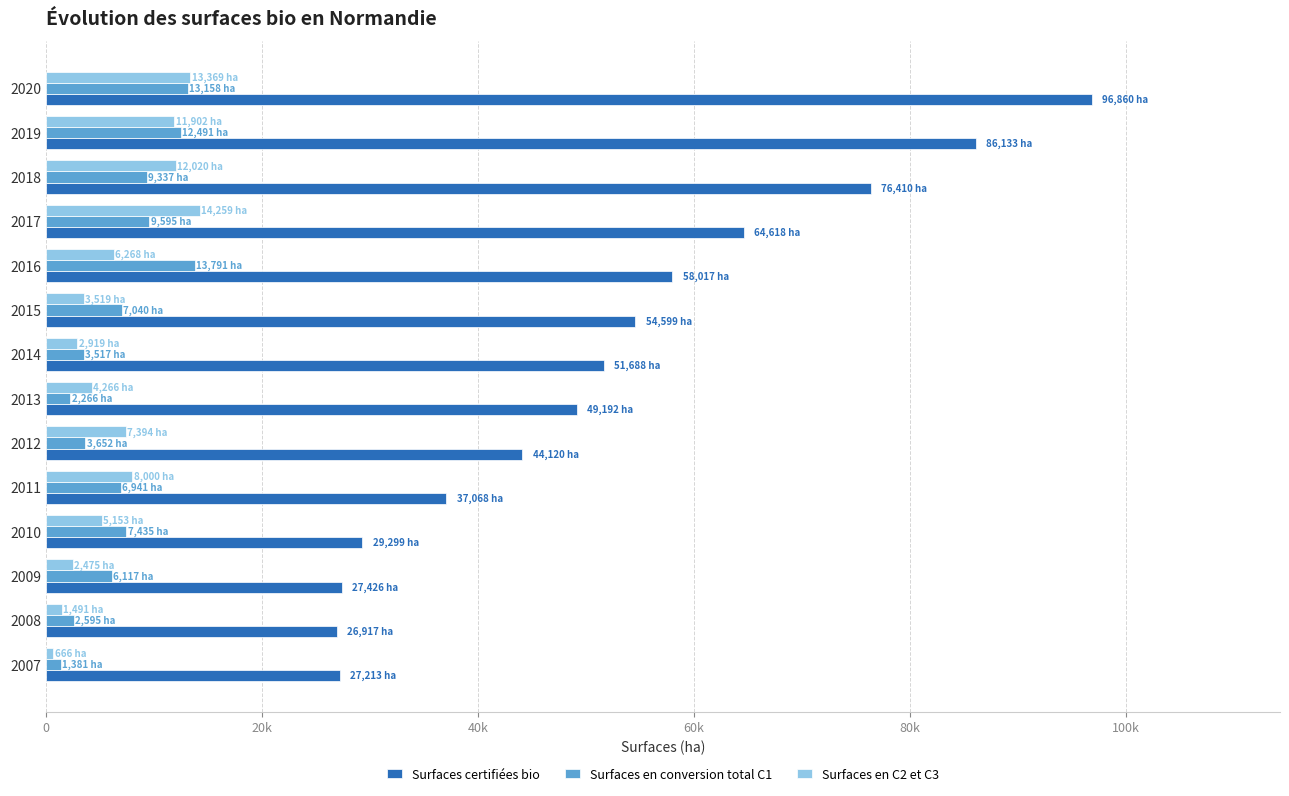

What are all the series names shown in the legend?

Surfaces certifiées bio, Surfaces en conversion total C1, Surfaces en C2 et C3